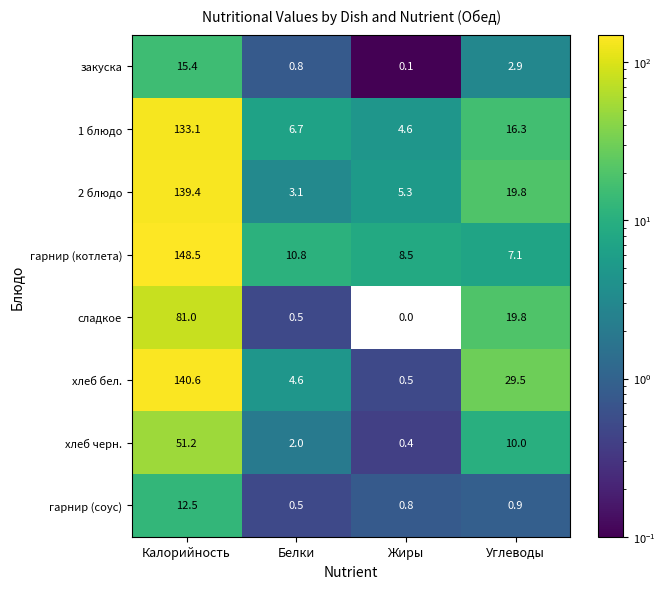

At which category is the sum across all series the highest?

Калорийность